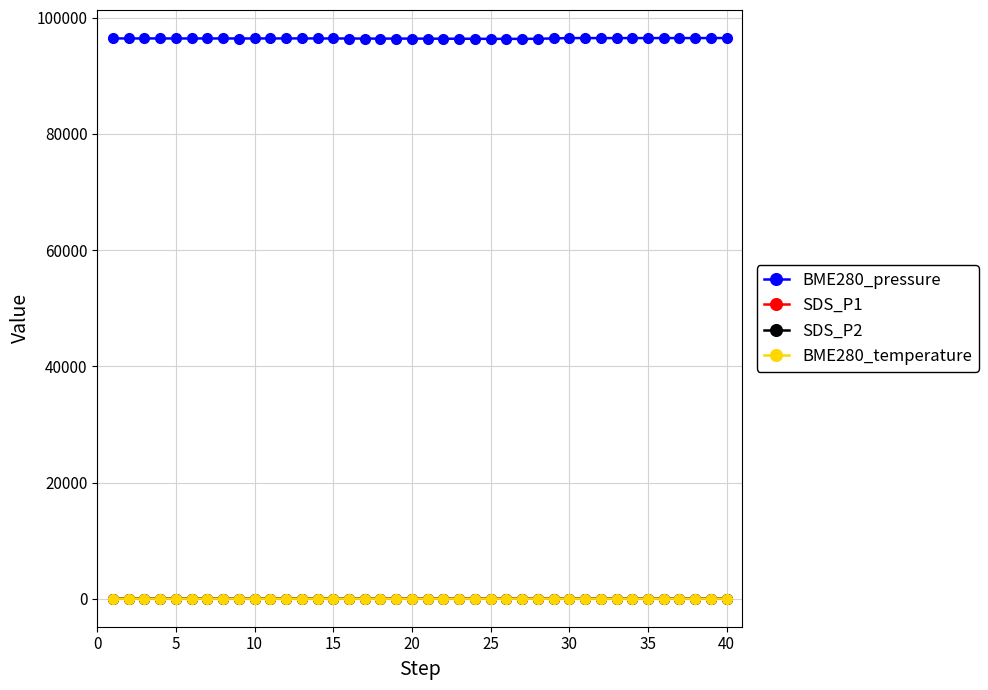

True or false: SDS_P2 has more than 2 interior local peaks.

True